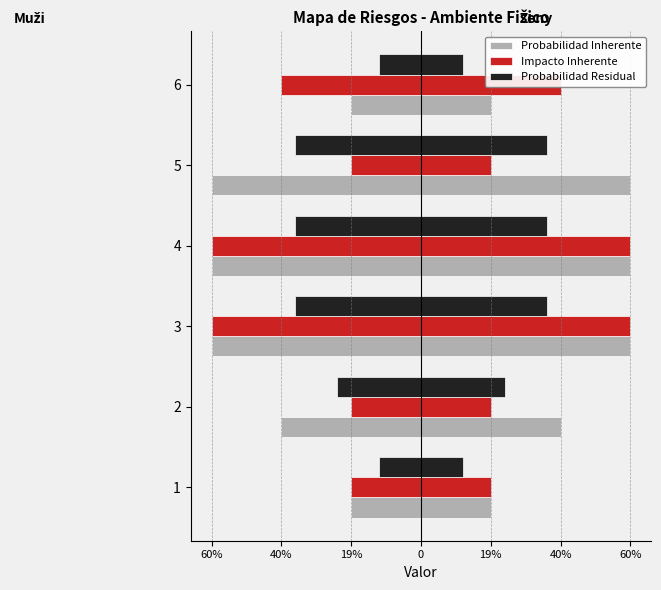

Count the number of data series in this chart.

3